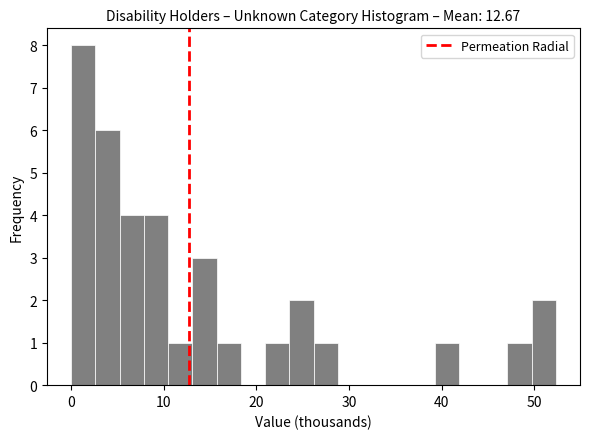

Around what value on the x-axis is the tallest bar? Give the approximate position of its centre, as read against the axis.

1